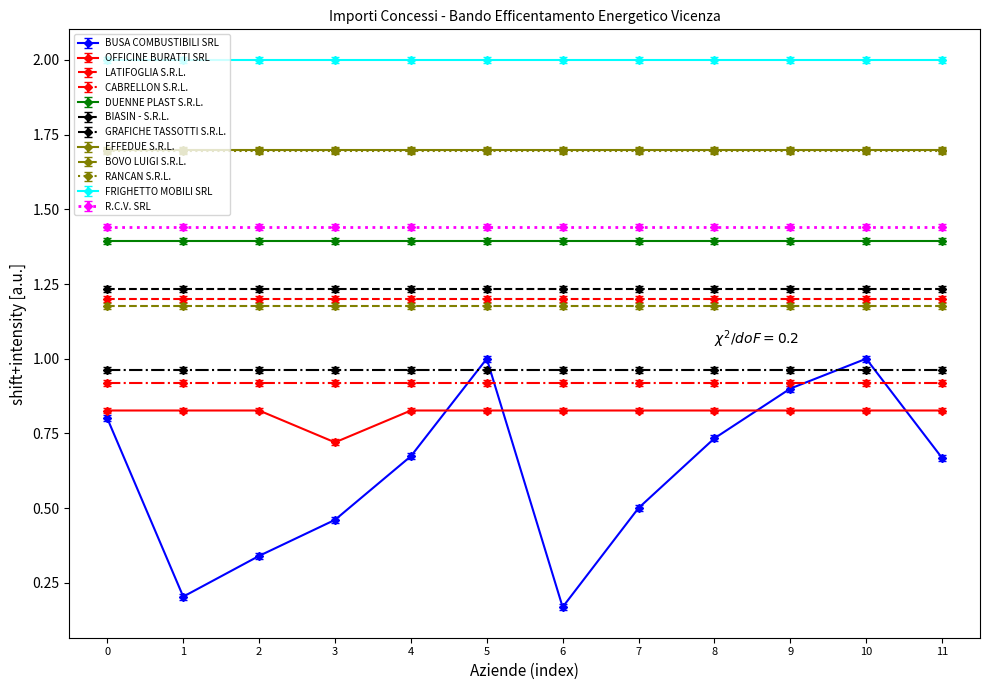

What is the greatest value displayed?

2.0